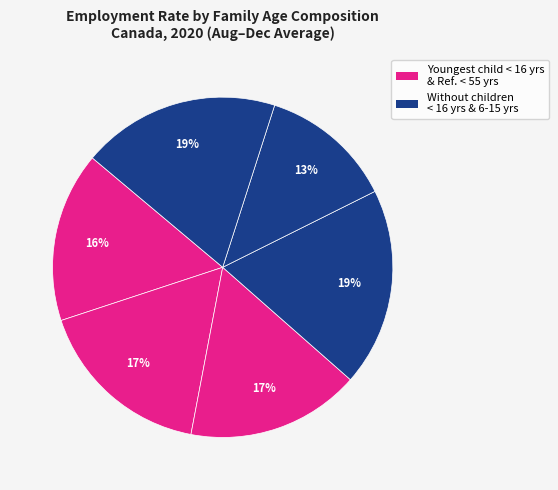

How many segments does this pie chart have?

6